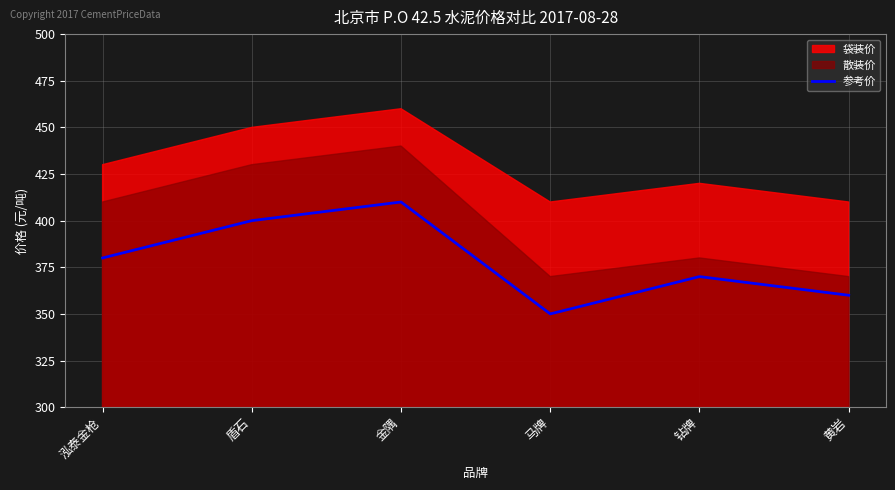

Which category has the highest value across all series?

金隅